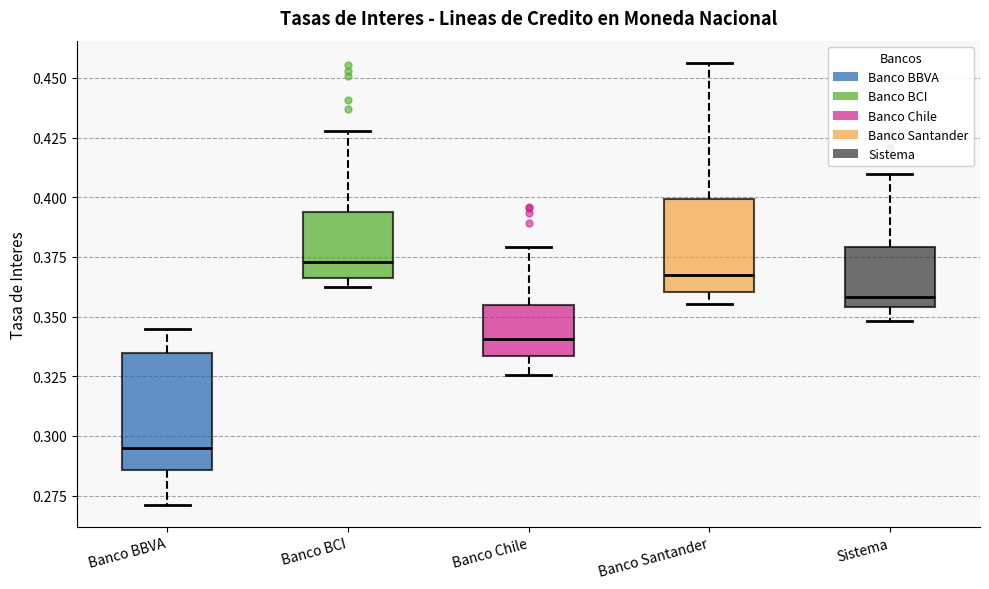

Which box's median line is the highest?

Banco BCI